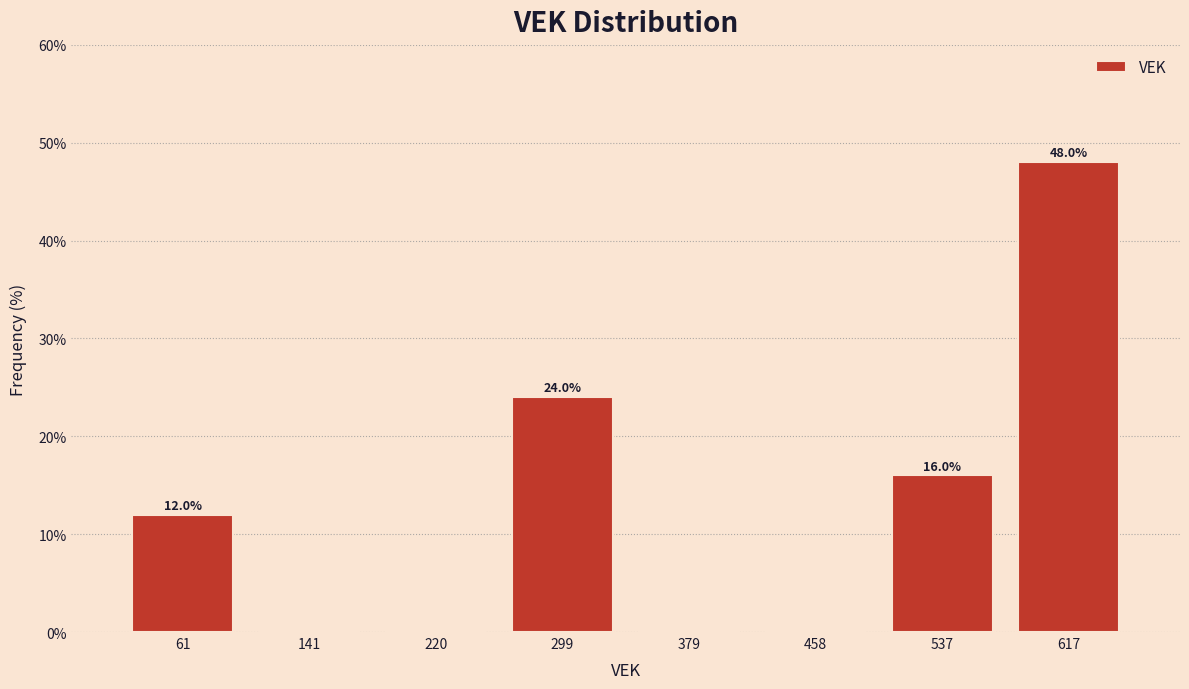

Over which range of the x-axis is the bar tallest?

580 to 660